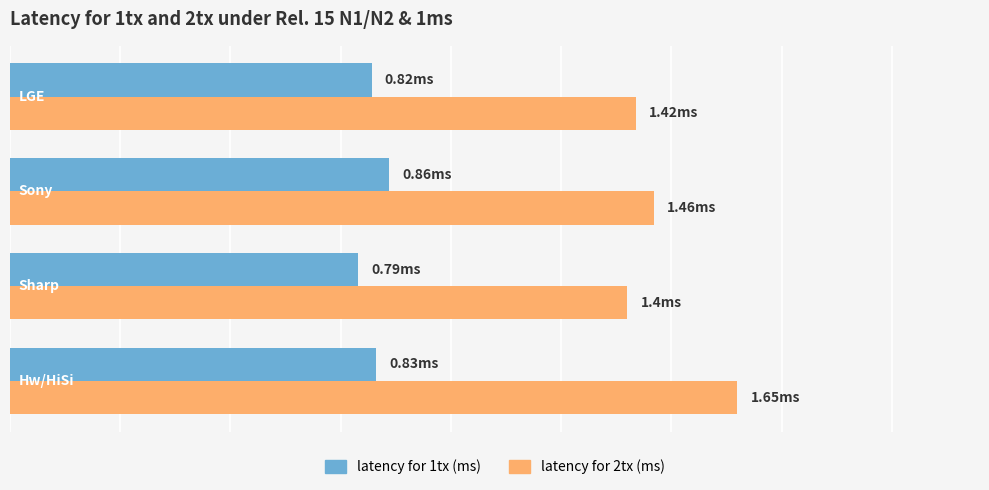

What is the maximum value shown in the chart?

1.6